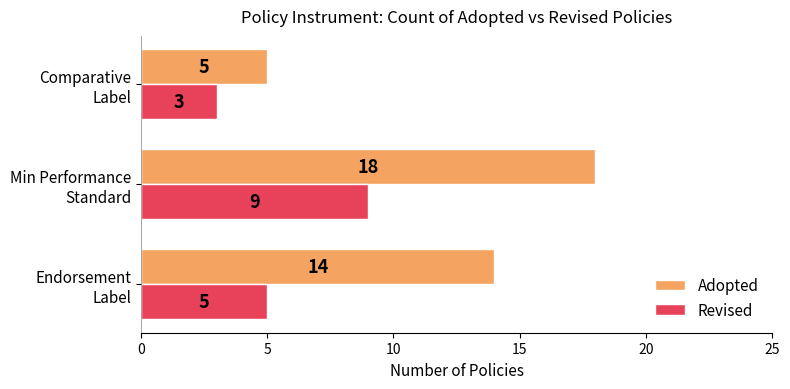

How many categories are shown in the chart?

3